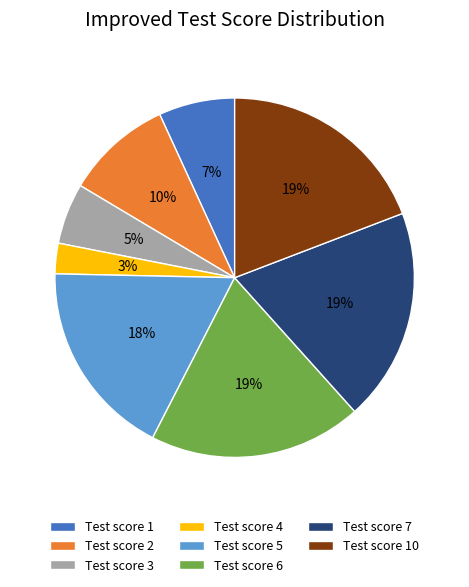

What percentage is the Test score 4 slice, to the nearest percent?

3%